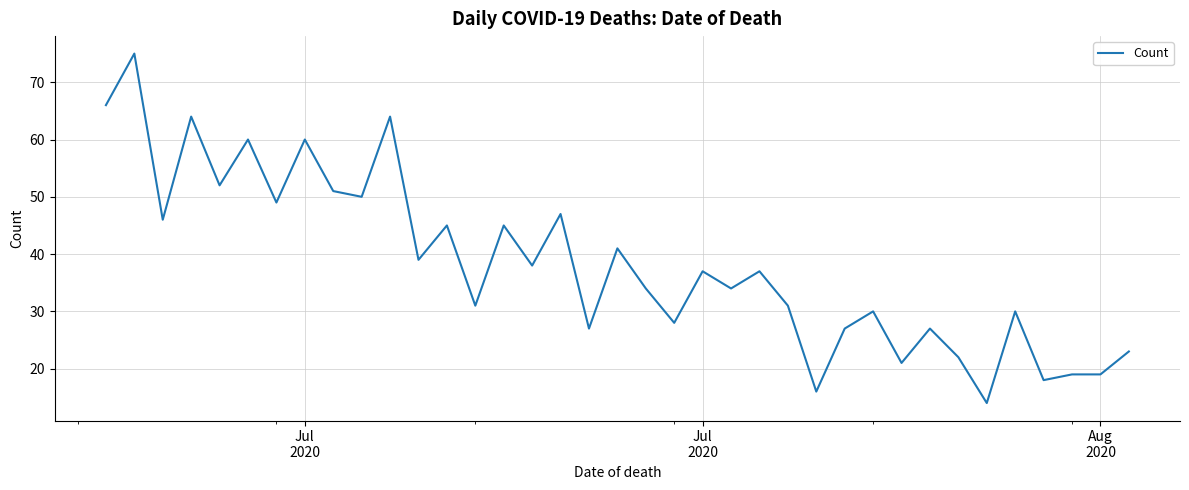

What is the maximum value shown in the chart?

75